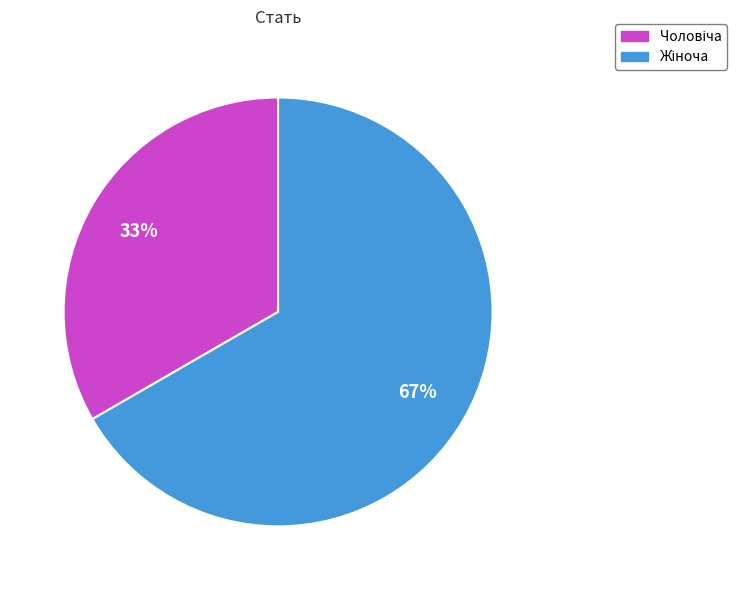

Is there a majority slice in this chart?

Yes